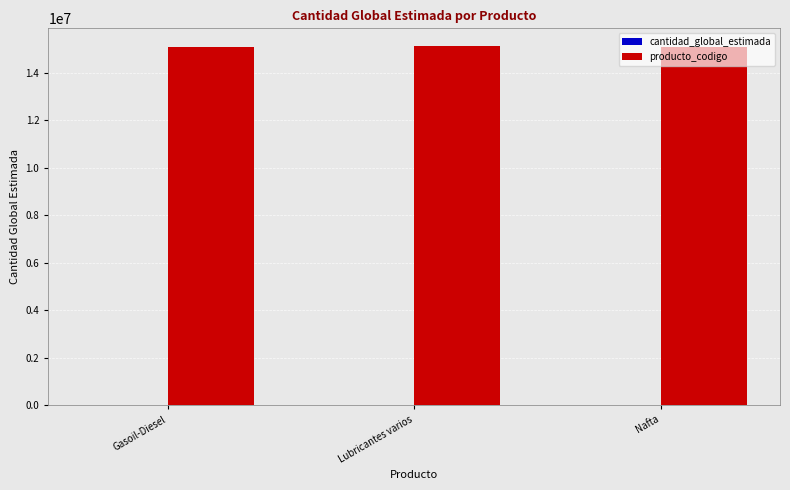

Is it true that producto_codigo equals 25978443 at Nafta?

False